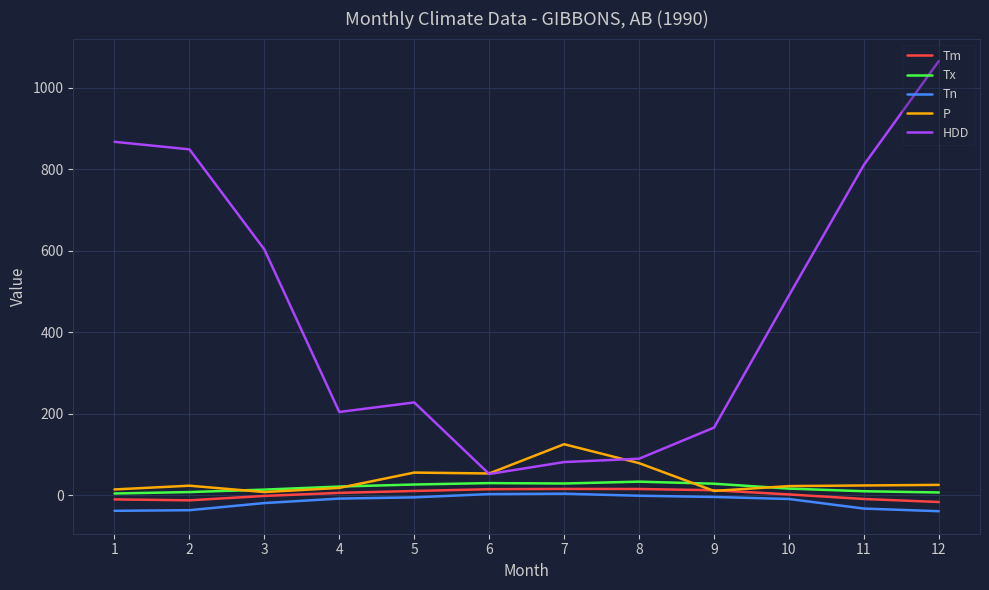

The value of HDD at 10 is 230.0. True or false?

False